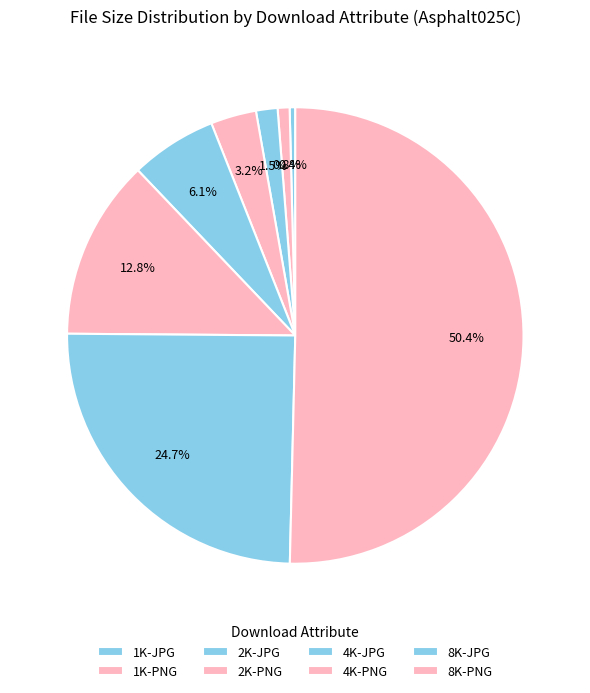

What is the change in value from 1K-PNG to 8K-PNG?

+1046904006